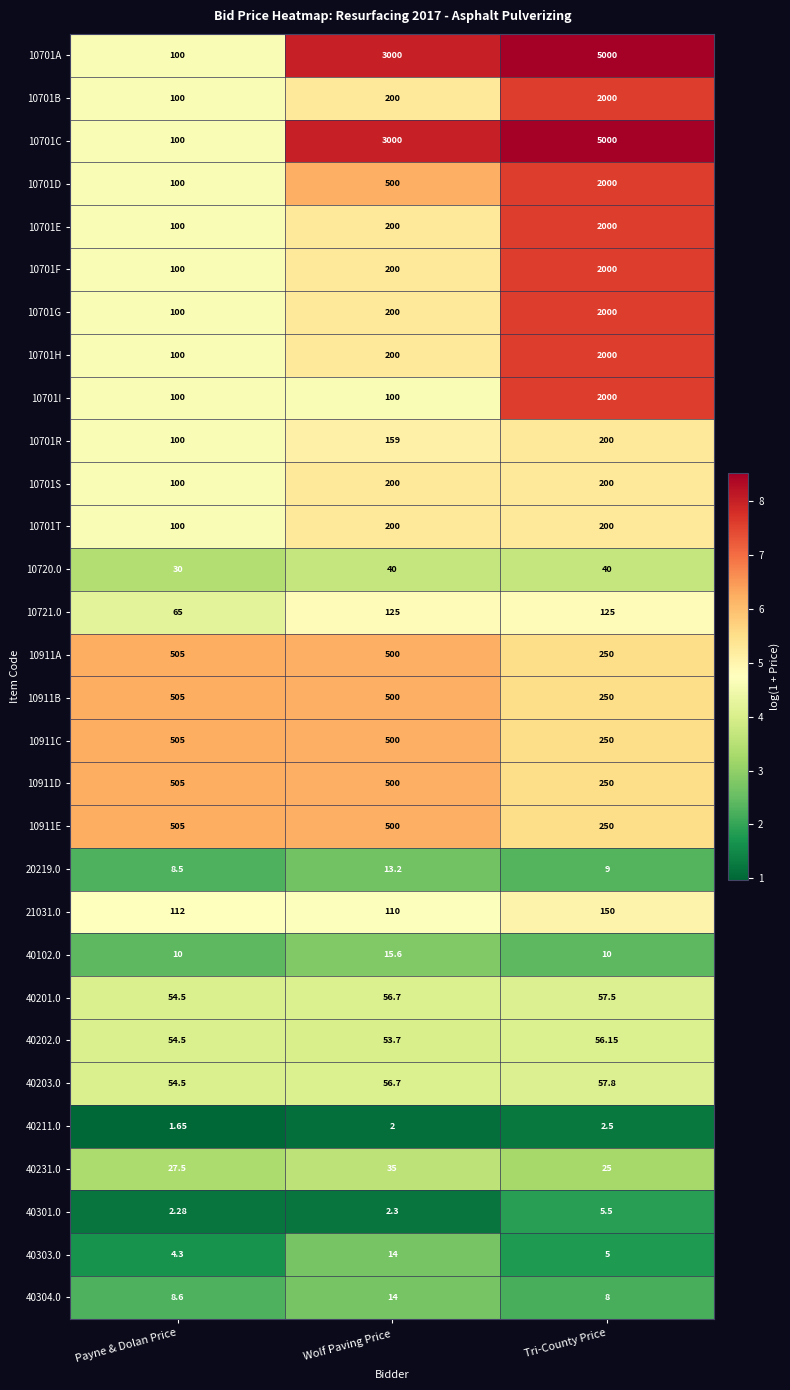

At which label does 40203.0 first exceed 56?

Wolf Paving Price